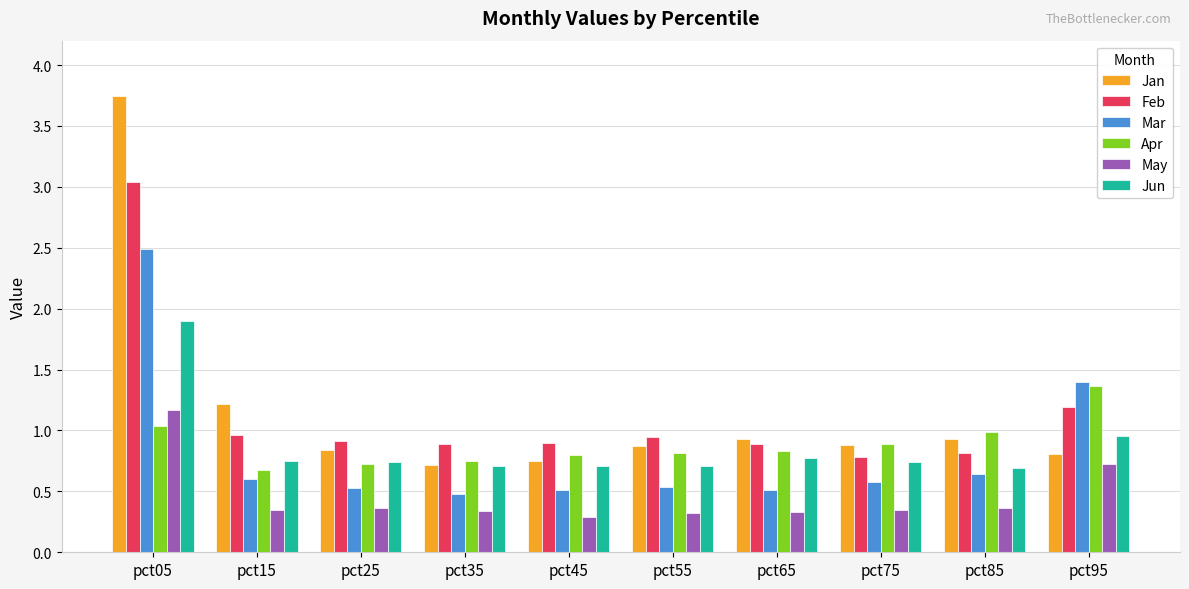

At which label is Jan closest to 2?

pct15